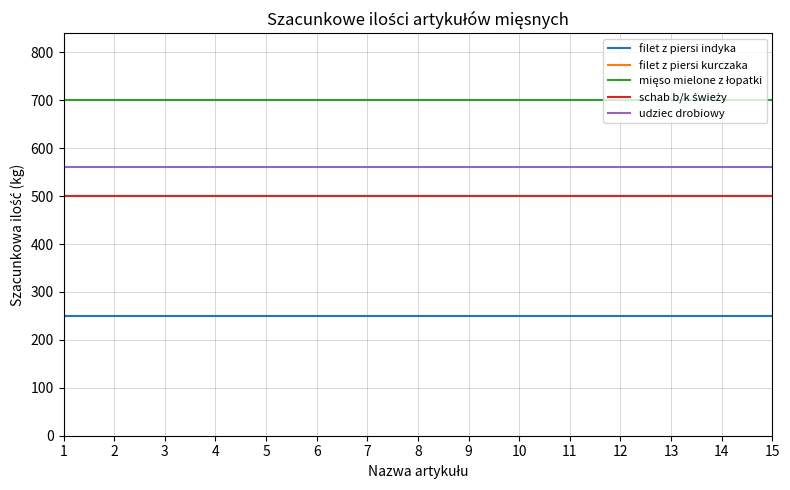

Does the chart have visible grid lines?

Yes